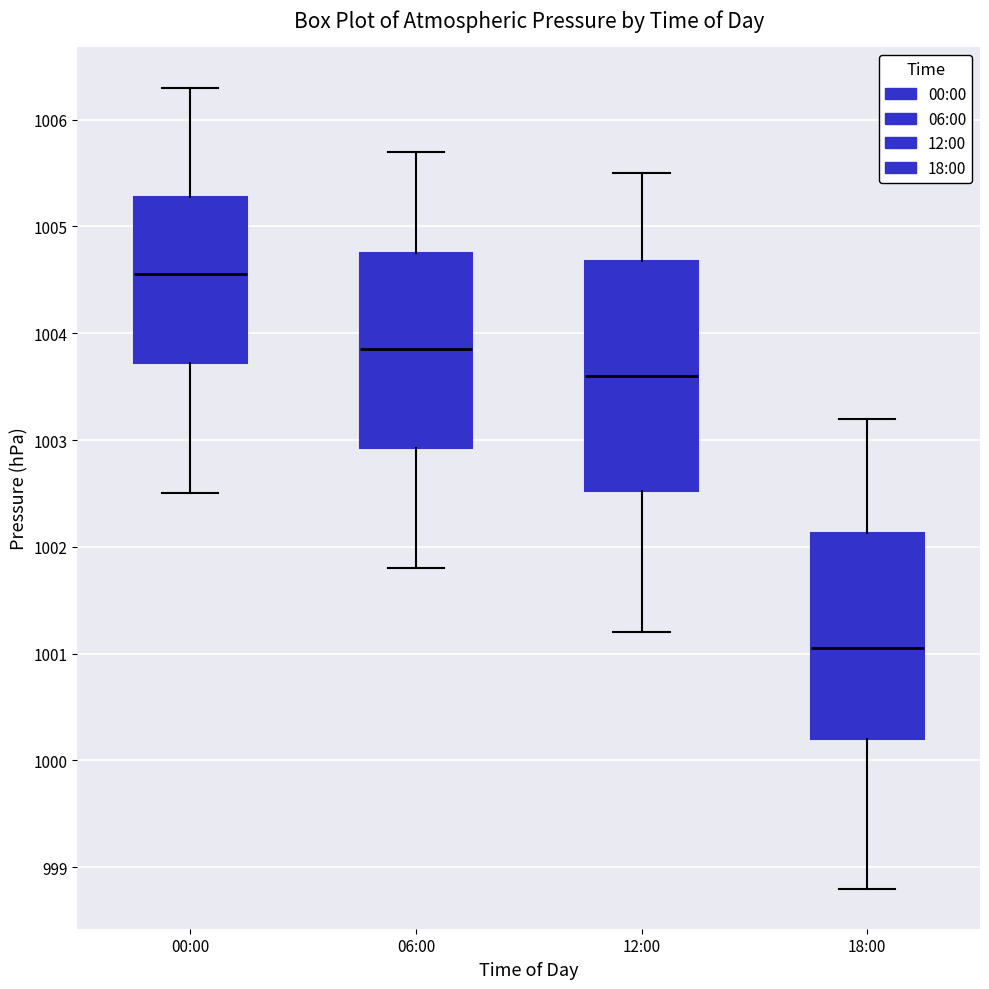

Which box has the highest median line?

00:00